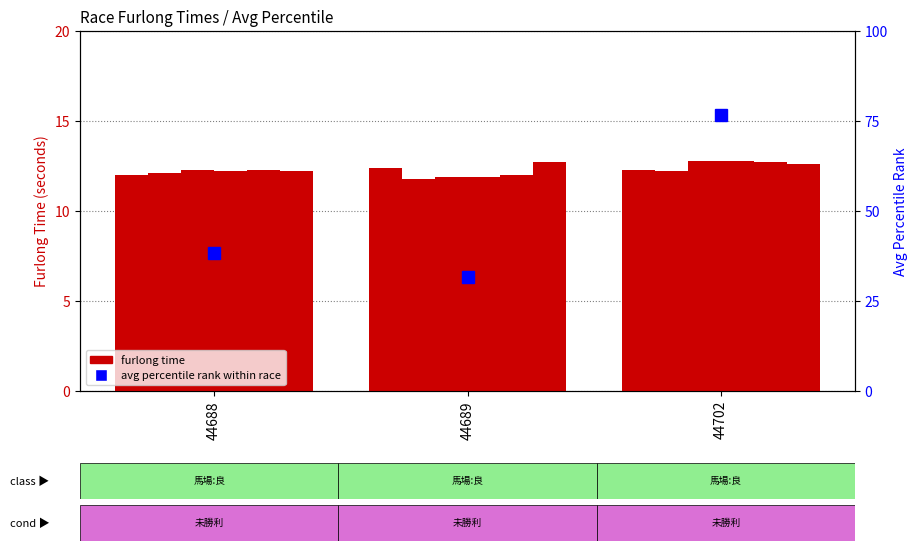

Reading left to right, transcribe all the data shown in this chart.

1F: 12.0	12.4	12.3
3F: 12.1	11.8	12.2
4F: 12.3	11.9	12.8
5F: 12.2	11.9	12.8
6F: 12.3	12.0	12.7
7F: 12.2	12.7	12.6